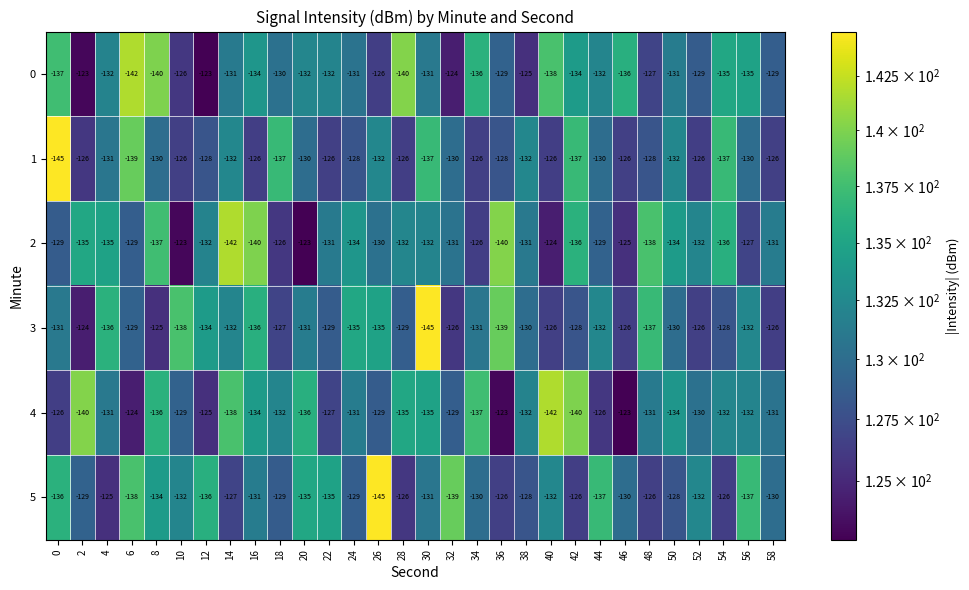

What is the difference between the second highest and second lowest values in the 1 series?

13